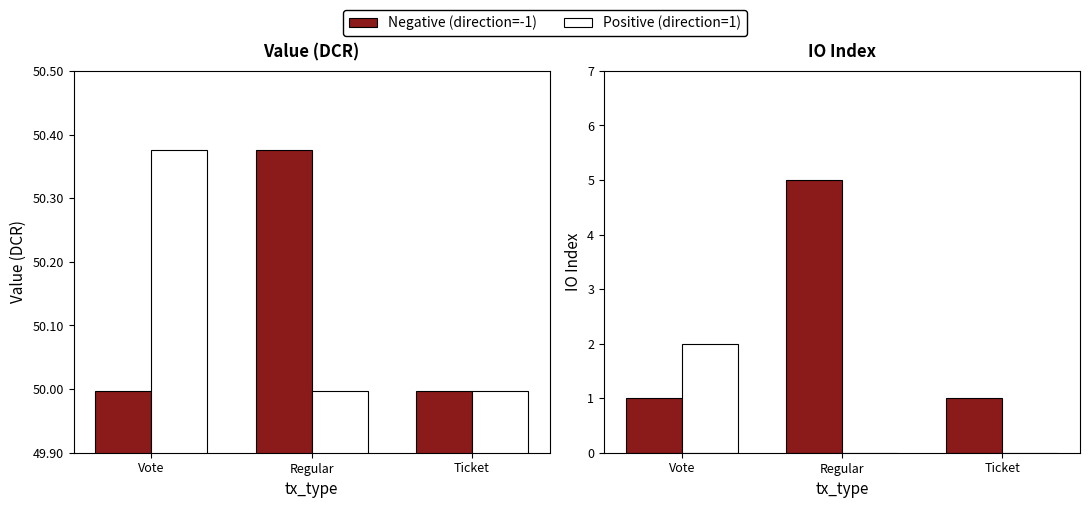

Is the value of Positive (direction=1) at Regular greater than the value of Negative (direction=-1) at Vote?

No